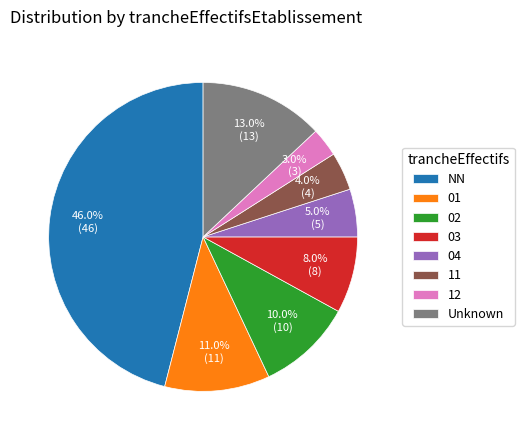

What is the smallest slice in the pie chart?

12